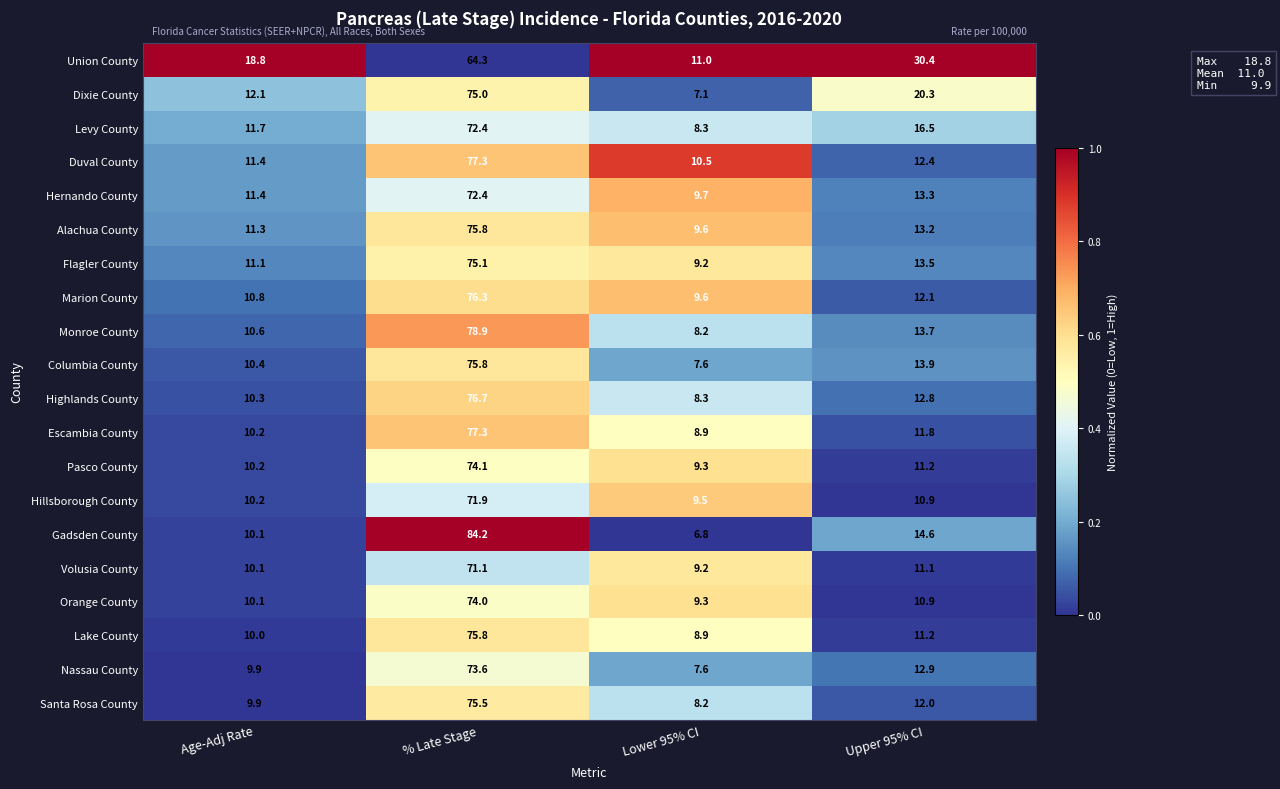

What is the difference between the Highlands County values at Lower 95% CI and Upper 95% CI?

4.5